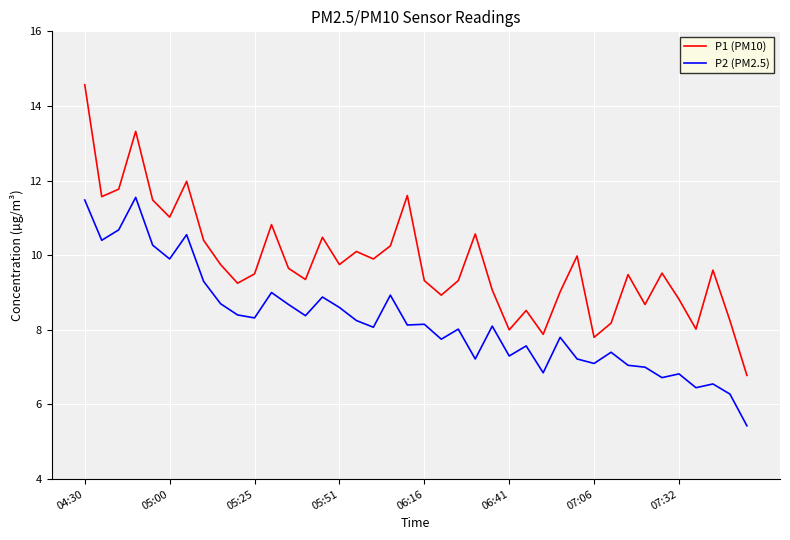

Which series has the largest total across all categories?

P1 (PM10)